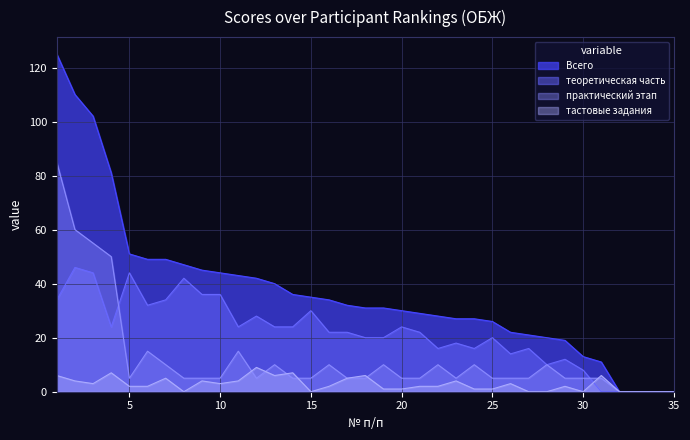

How many distinct data groups are displayed?

4